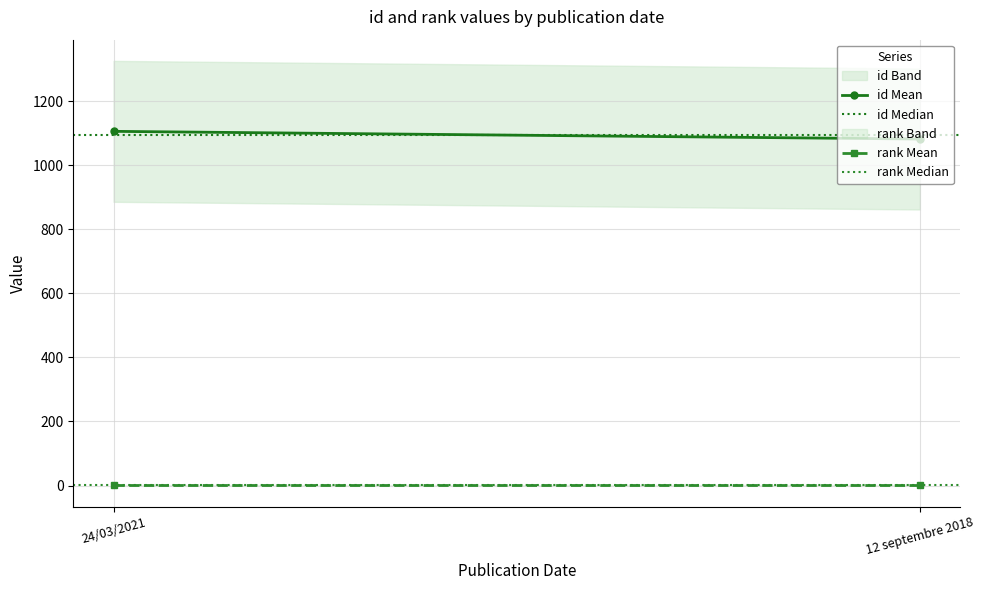

Reading left to right, what are all the values shown in this chart?

id Mean: 1106	1082
id Median: 1094	1094
rank Mean: 1	1
rank Median: 1	1